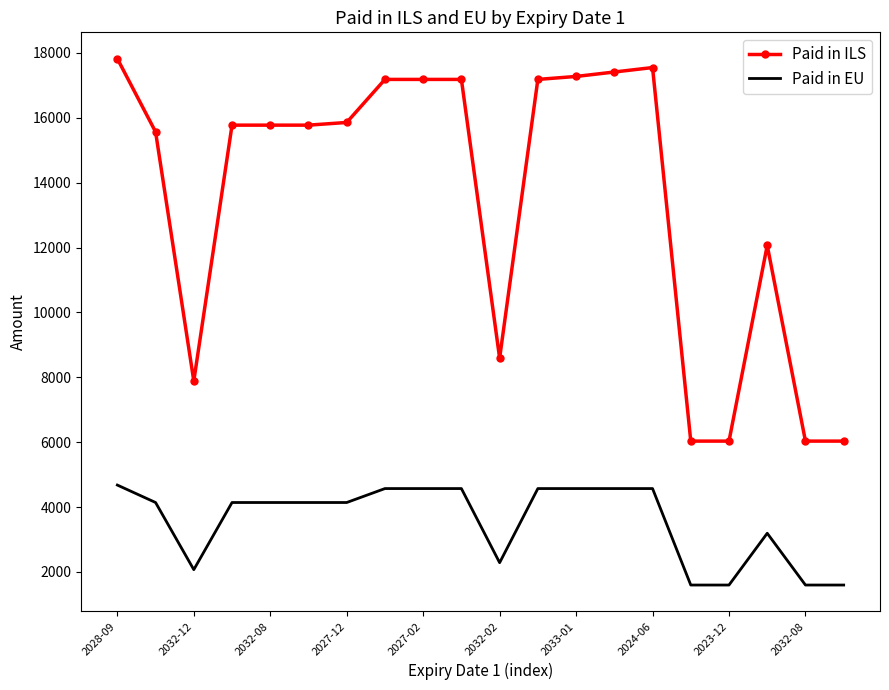

True or false: Paid in ILS and Paid in EU intersect in this chart.

False